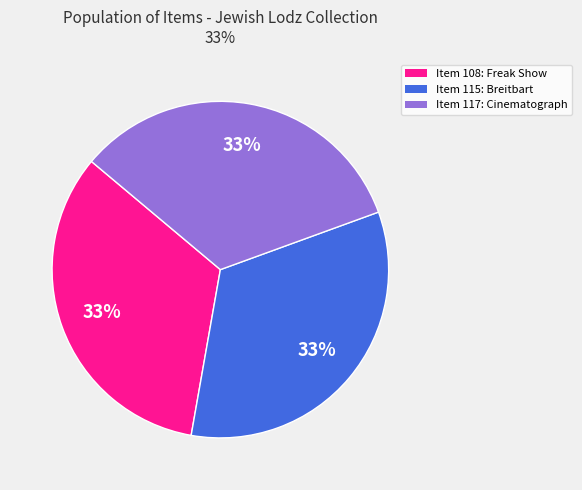

How many segments does this pie chart have?

3